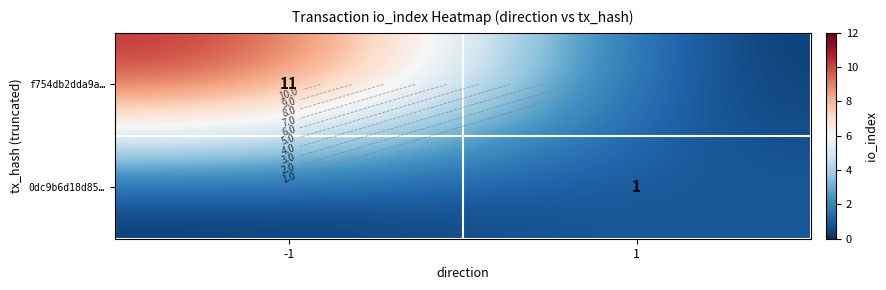

What is the difference between the f754db2dda9a… values at 1 and -1?

11